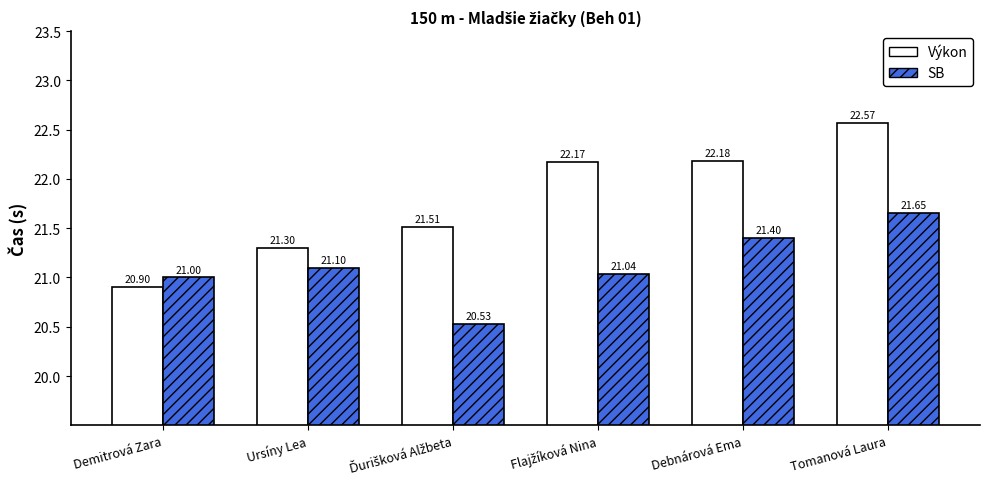

Which category has the highest value across all series?

Tomanová Laura